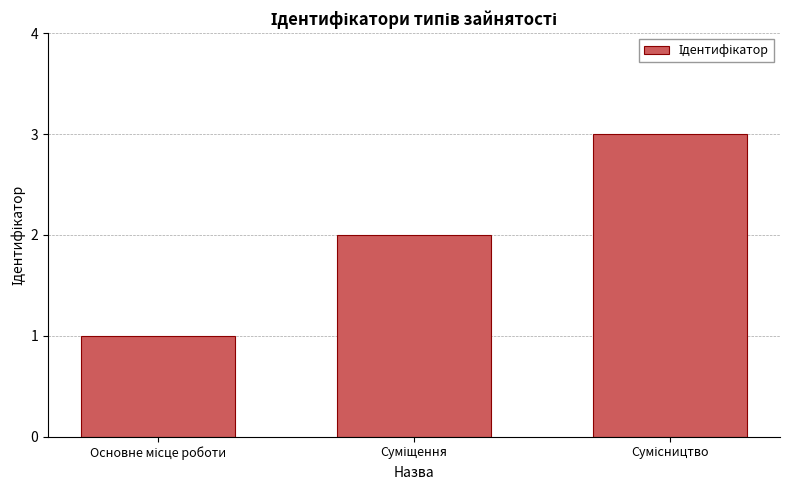

What is the maximum value shown in the chart?

3